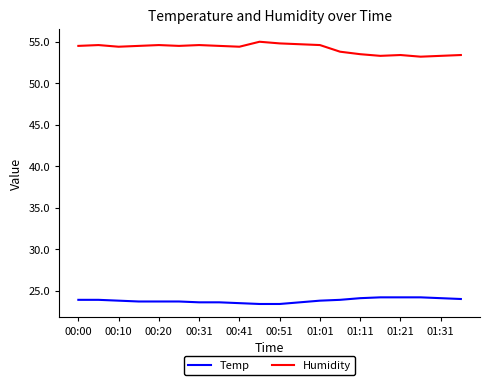

True or false: Temp and Humidity intersect in this chart.

False